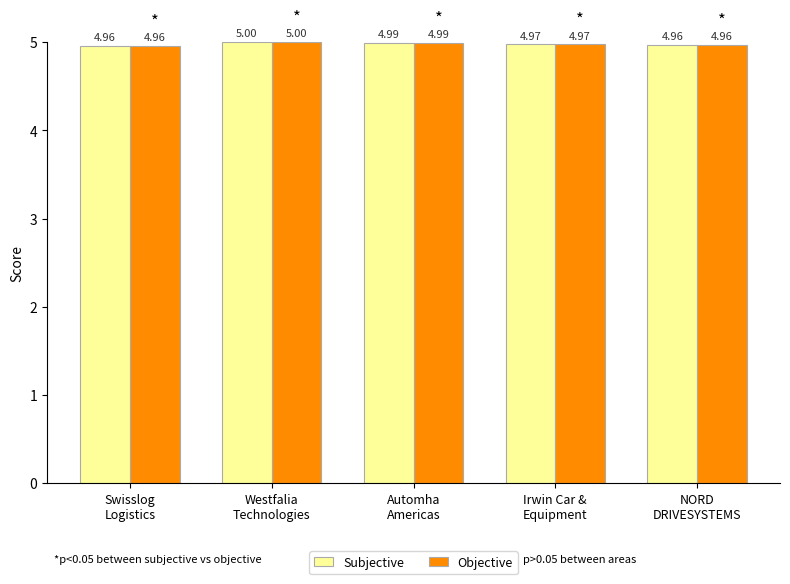

What is the average value of the Subjective series?

5.0